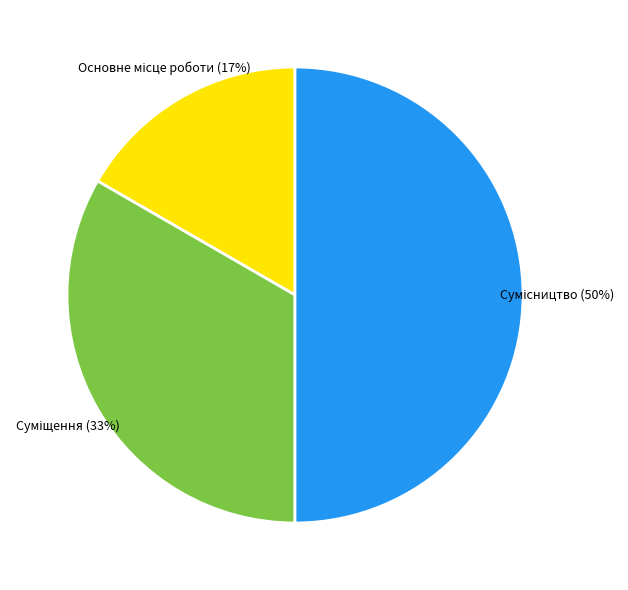

To the nearest percent, what is the difference between the largest and smallest slice percentages?

33%